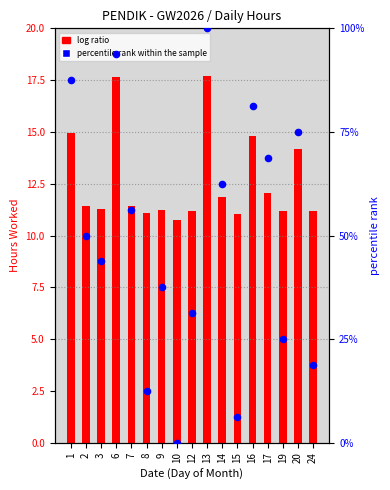

At how many categories does at least one series exceed 31?

12